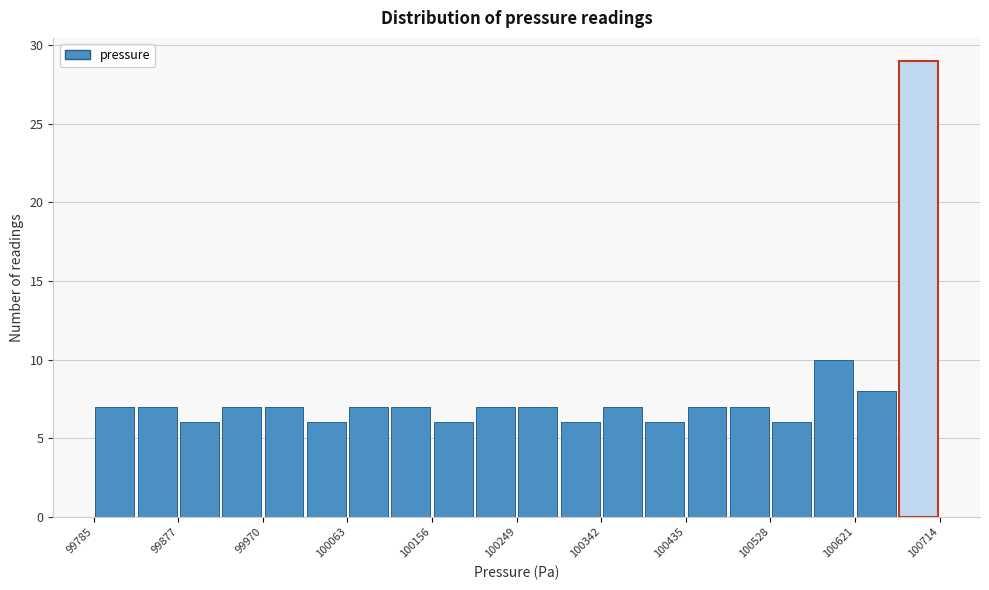

Over which range of the x-axis is the bar tallest?

100670 to 100710